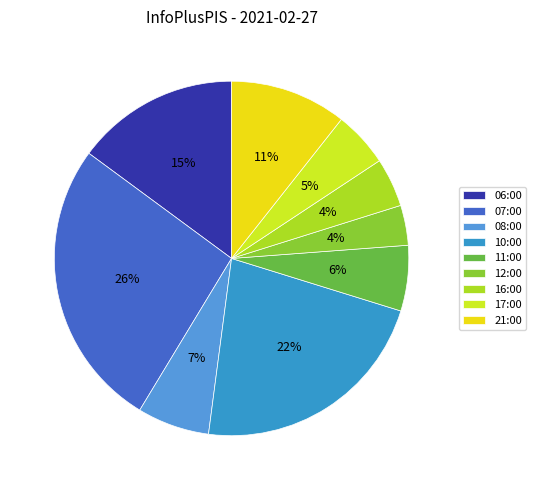

Is there a majority slice in this chart?

No